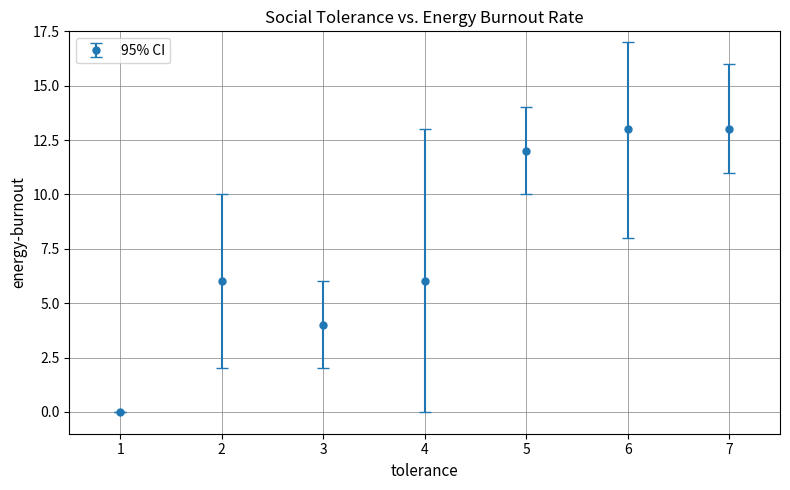

What is the change in value from 4 to 6?

+7